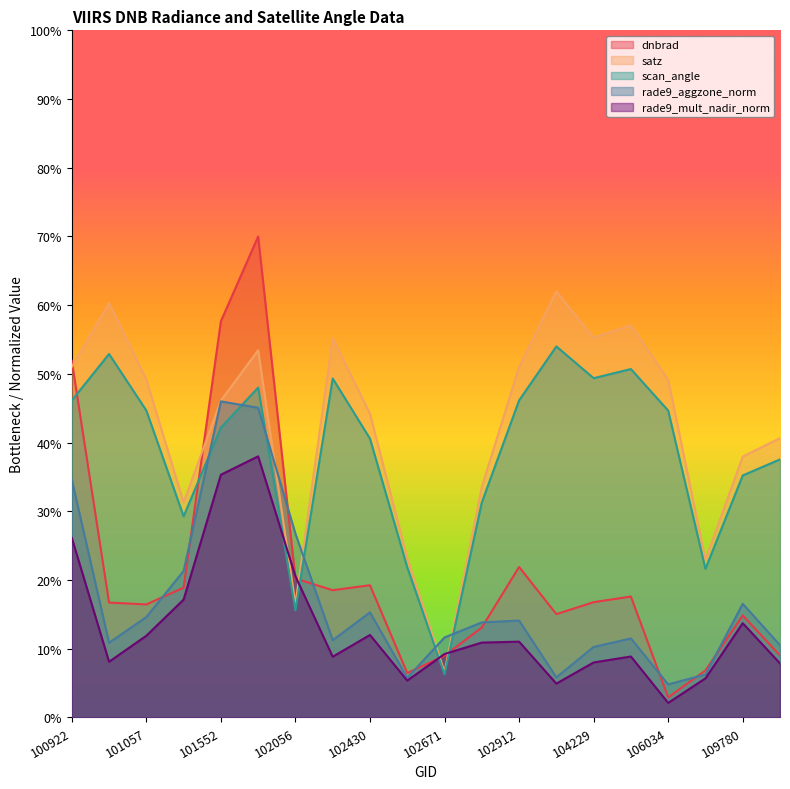

Between 100922 and 106034, which series saw the biggest shift?

dnbrad